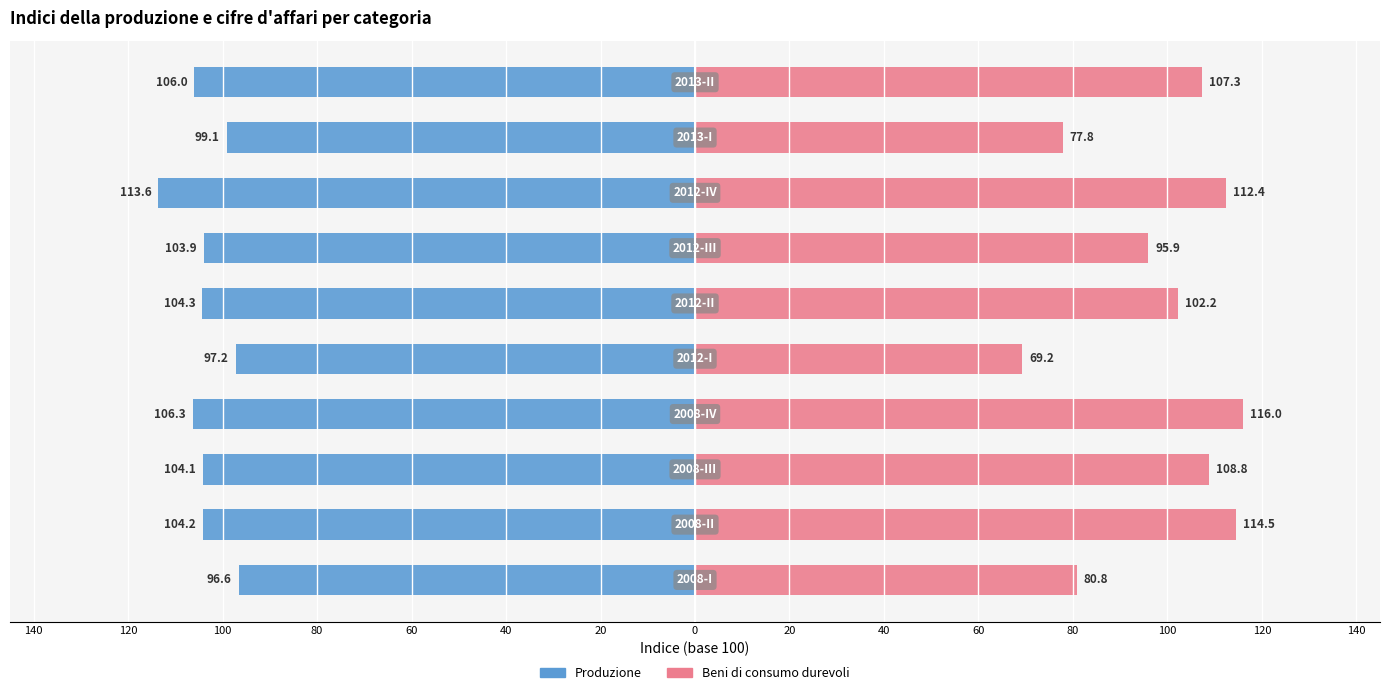

What is the difference between the maximum and minimum values in the Beni di consumo durevoli series?

46.8